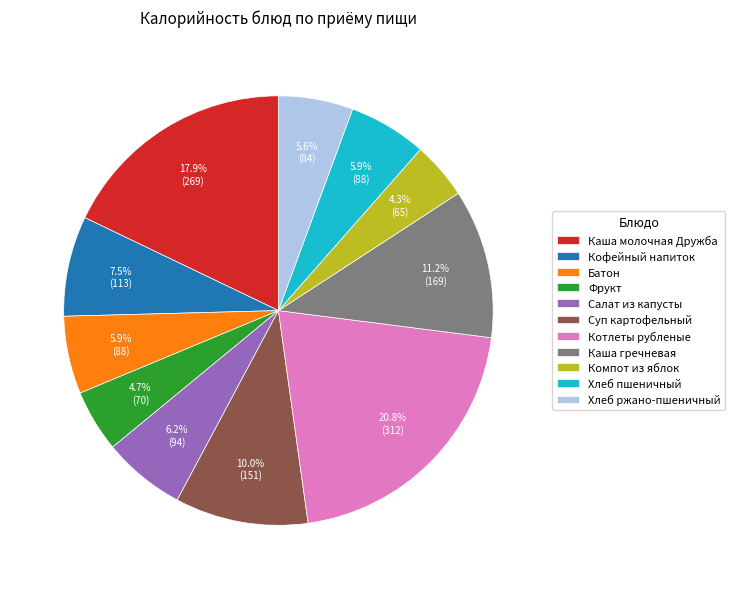

Between Хлеб ржано-пшеничный and Суп картофельный, which is larger?

Суп картофельный